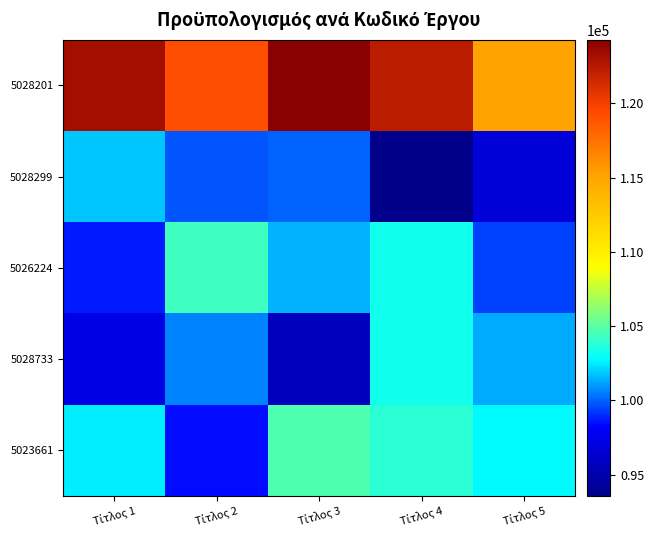

Reading right to left, list all the values displayed in this chart.

5028201: Τίτλος 5=115101.3	Τίτλος 4=122337.8	Τίτλος 3=124272.1	Τίτλος 2=119236.7	Τίτλος 1=123256.7
5028299: Τίτλος 5=96717.8	Τίτλος 4=93585.3	Τίτλος 3=99980.5	Τίτλος 2=99738.3	Τίτλος 1=101823.0
5026224: Τίτλος 5=99434.1	Τίτλος 4=103227.6	Τίτλος 3=101438.7	Τίτλος 2=104267.6	Τίτλος 1=98708.0
5028733: Τίτλος 5=101316.6	Τίτλος 4=103276.3	Τίτλος 3=95638.2	Τίτλος 2=100545.8	Τίτλος 1=97272.4
5023661: Τίτλος 5=102720.6	Τίτλος 4=103867.2	Τίτλος 3=104642.5	Τίτλος 2=98484.6	Τίτλος 1=102517.7